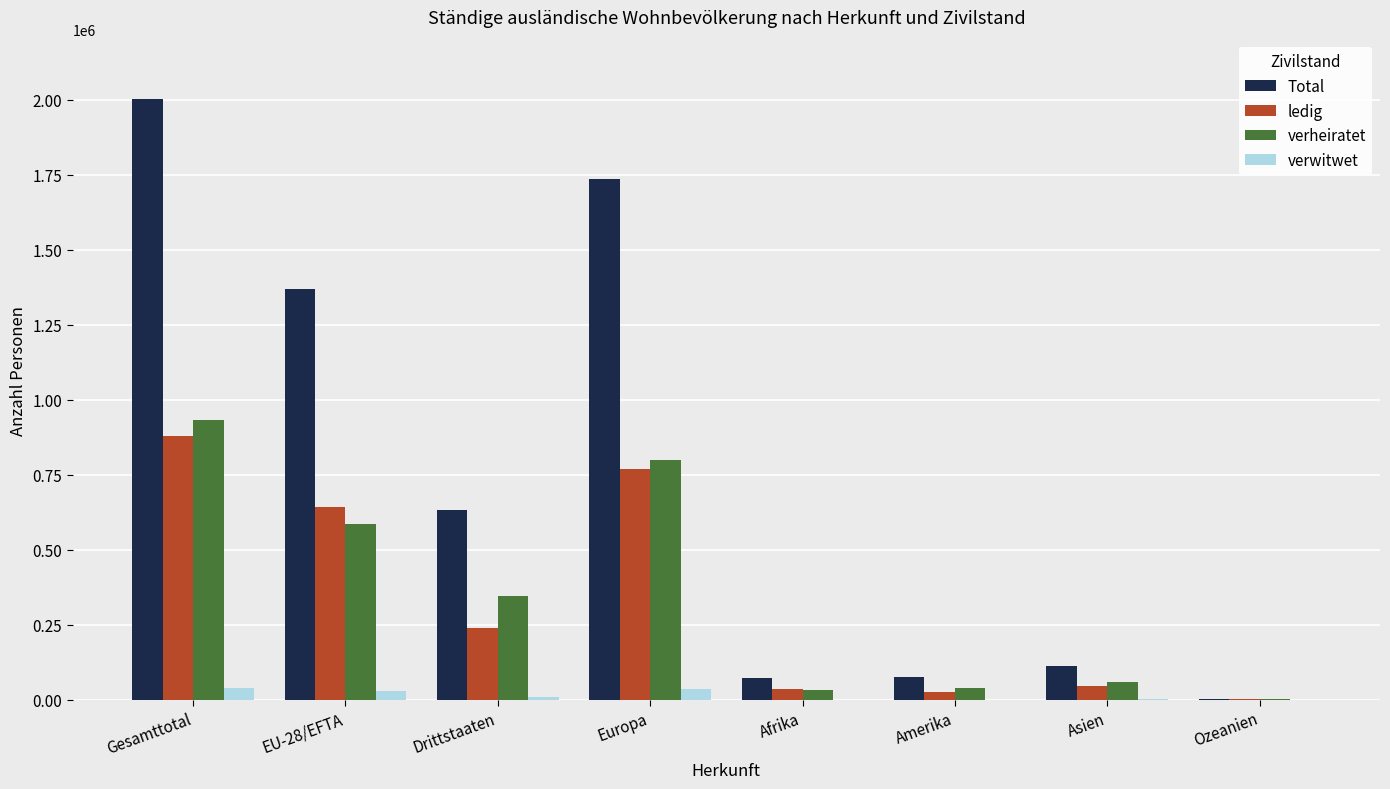

What is the approximate value of verheiratet at Amerika, to the nearest 10?

39640